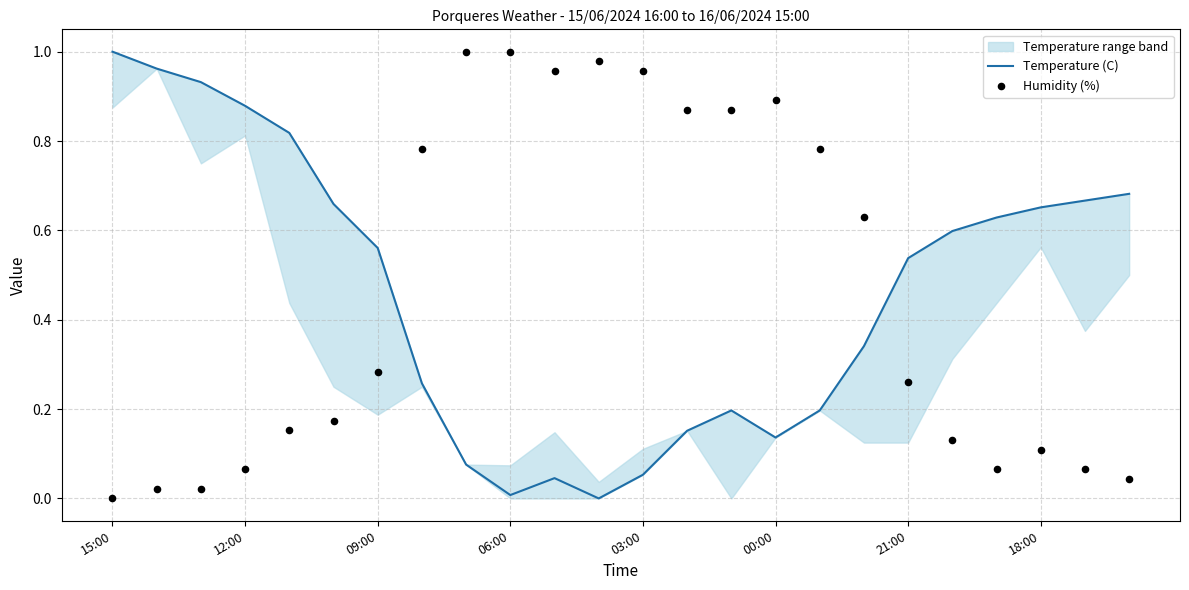

The value of Temperature (C) at 00:00 is 0.2. True or false?

False